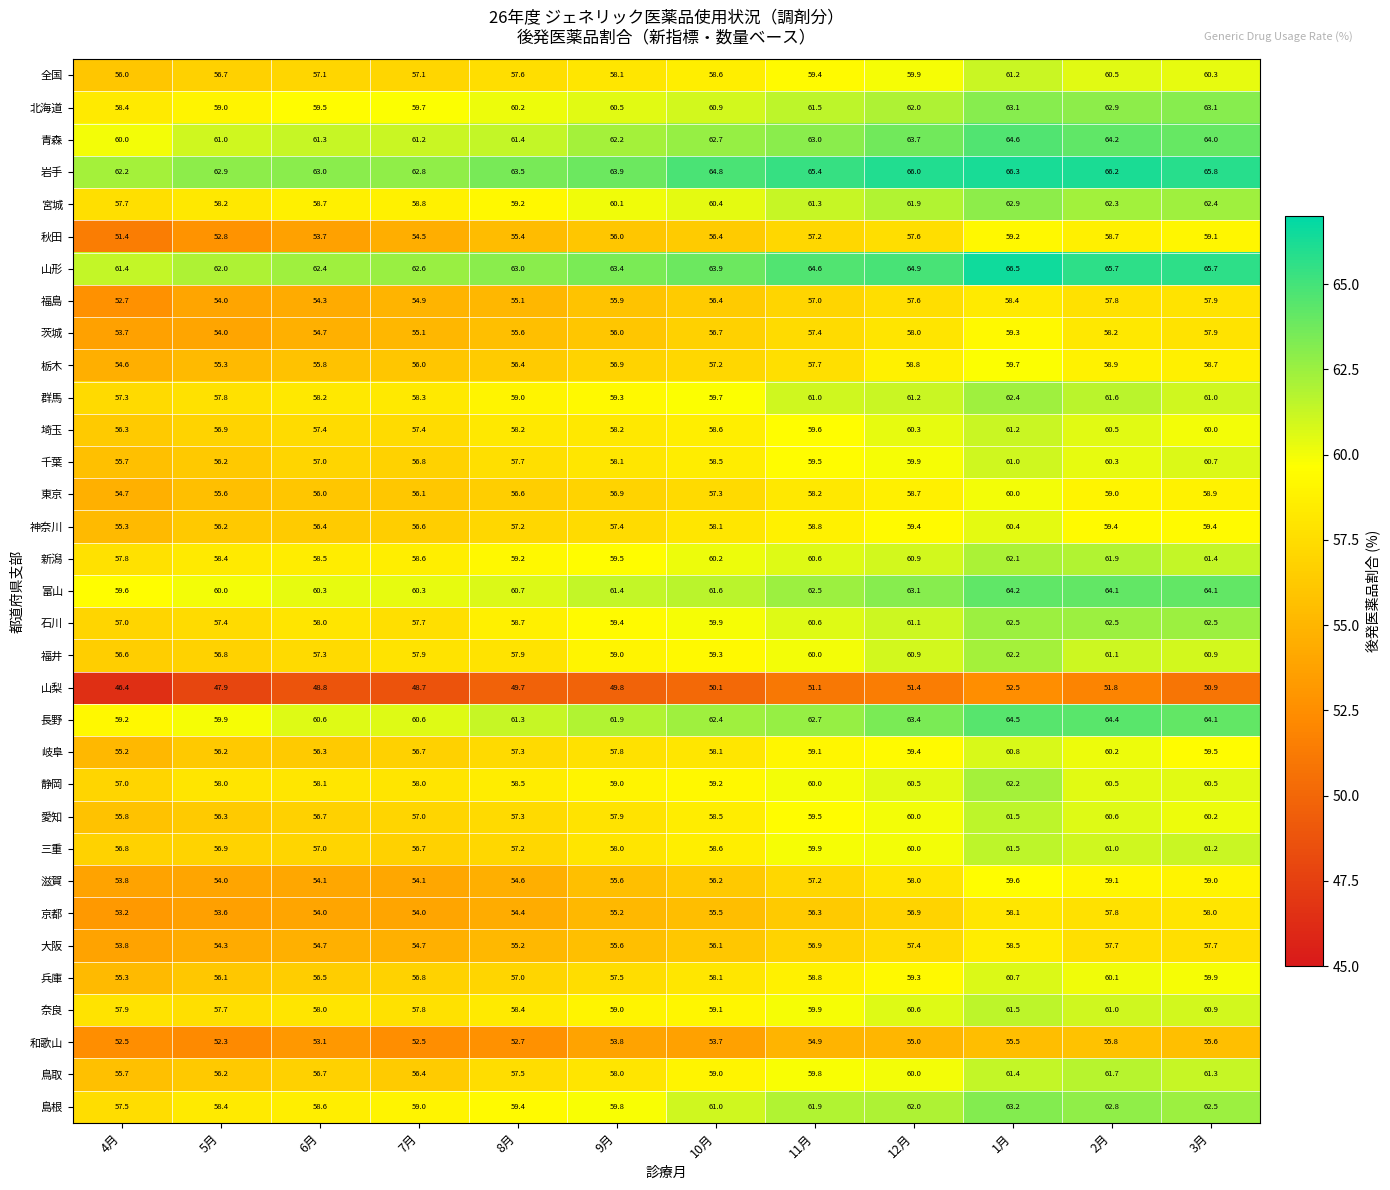

At which category is the sum across all series the highest?

1月